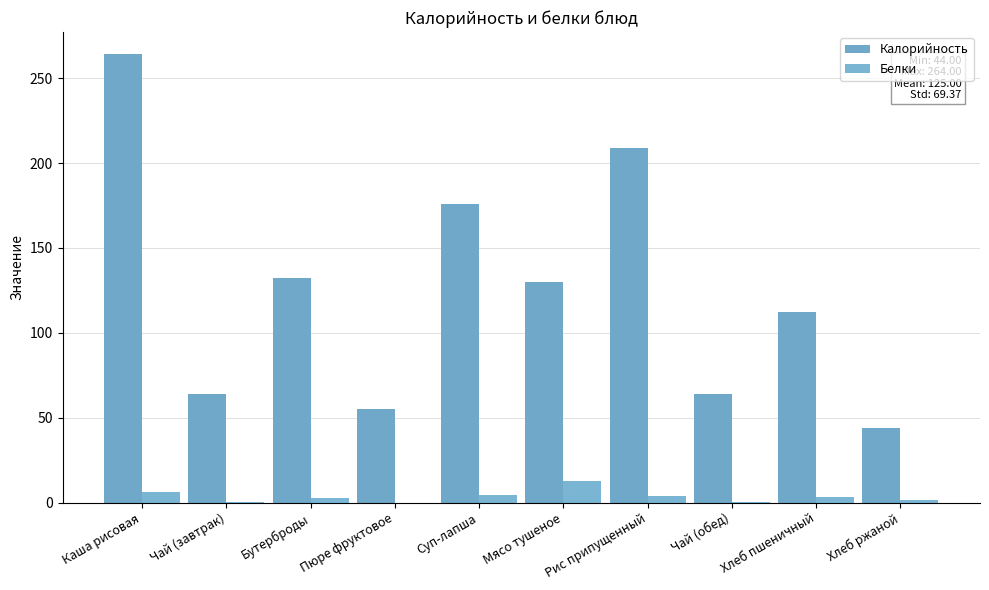

The Калорийность series shows 14.6 at Чай (завтрак). True or false?

False